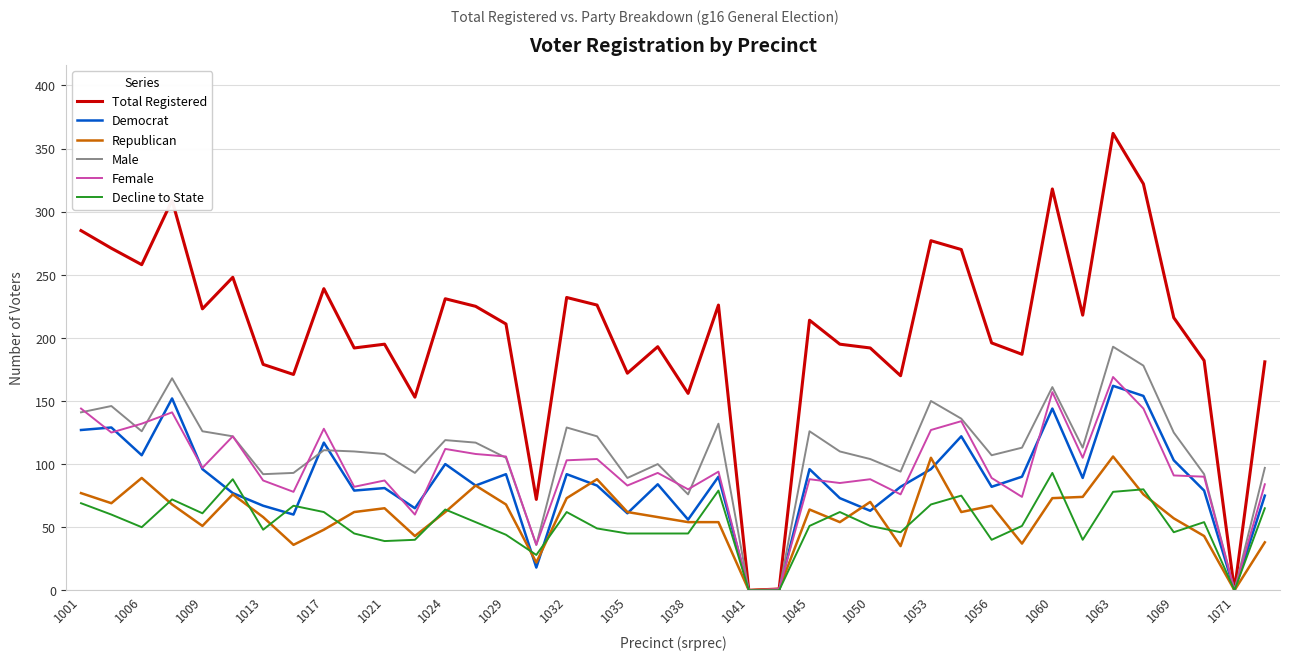

Which series has the widest spread of values?

Total Registered